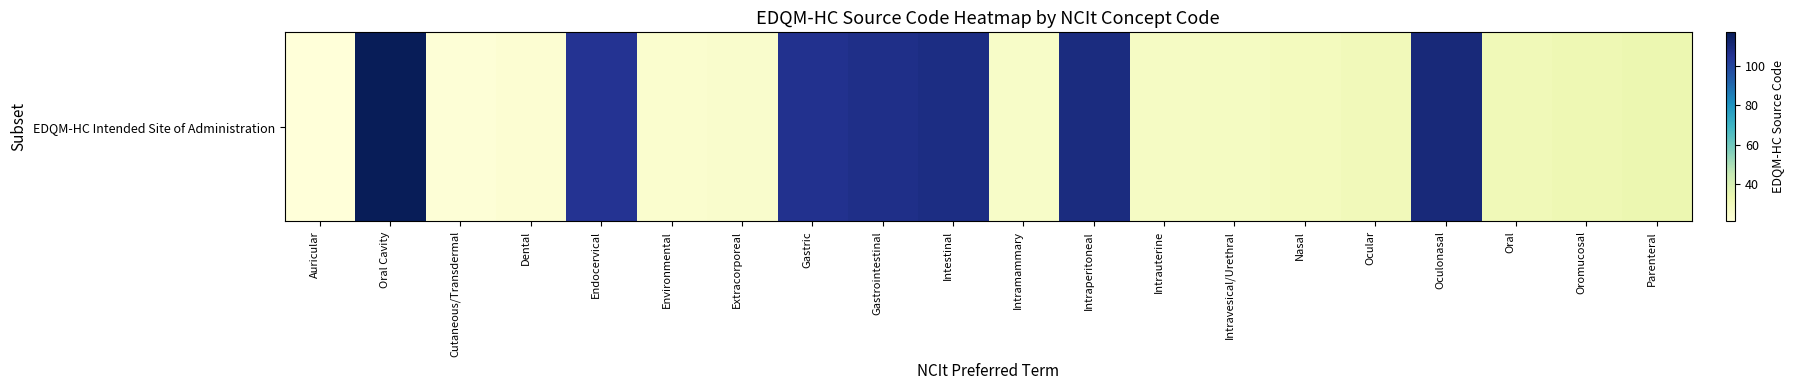

List the labels in order of value, smallest first.

Auricular, Cutaneous/Transdermal, Dental, Environmental, Extracorporeal, Intramammary, Intrauterine, Intravesical/Urethral, Nasal, Ocular, Oral, Oromucosal, Parenteral, Endocervical, Gastric, Gastrointestinal, Intestinal, Intraperitoneal, Oculonasal, Oral Cavity